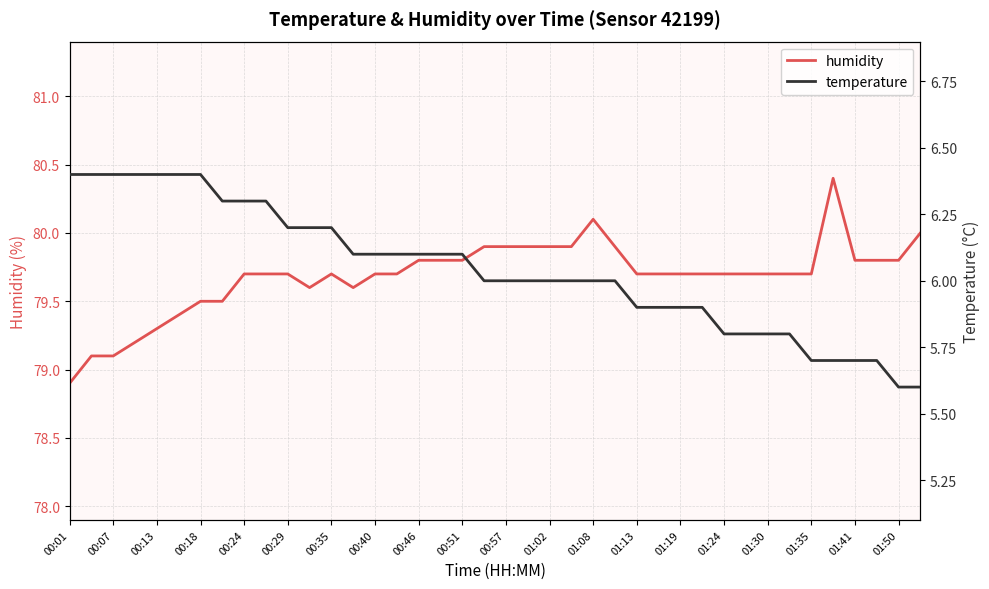

At how many categories does at least one series exceed 76?

40